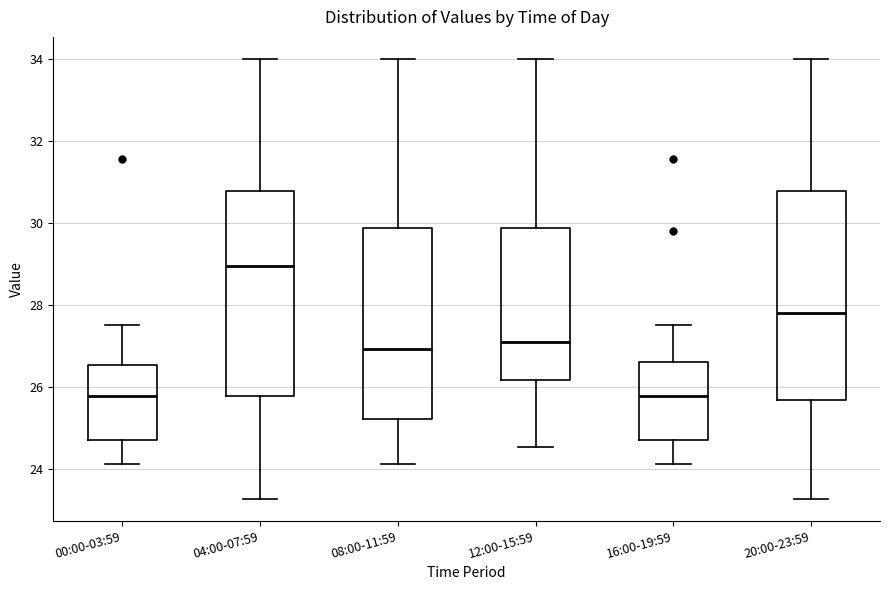

Where does the lower whisker of the box for 04:00-07:59 end on the y-axis? The values are not printed on the chart, so give them approximately, as read against the axis.

23.2